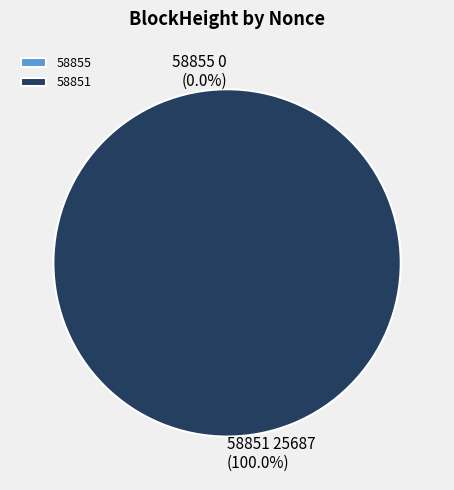

Is there a majority slice in this chart?

Yes